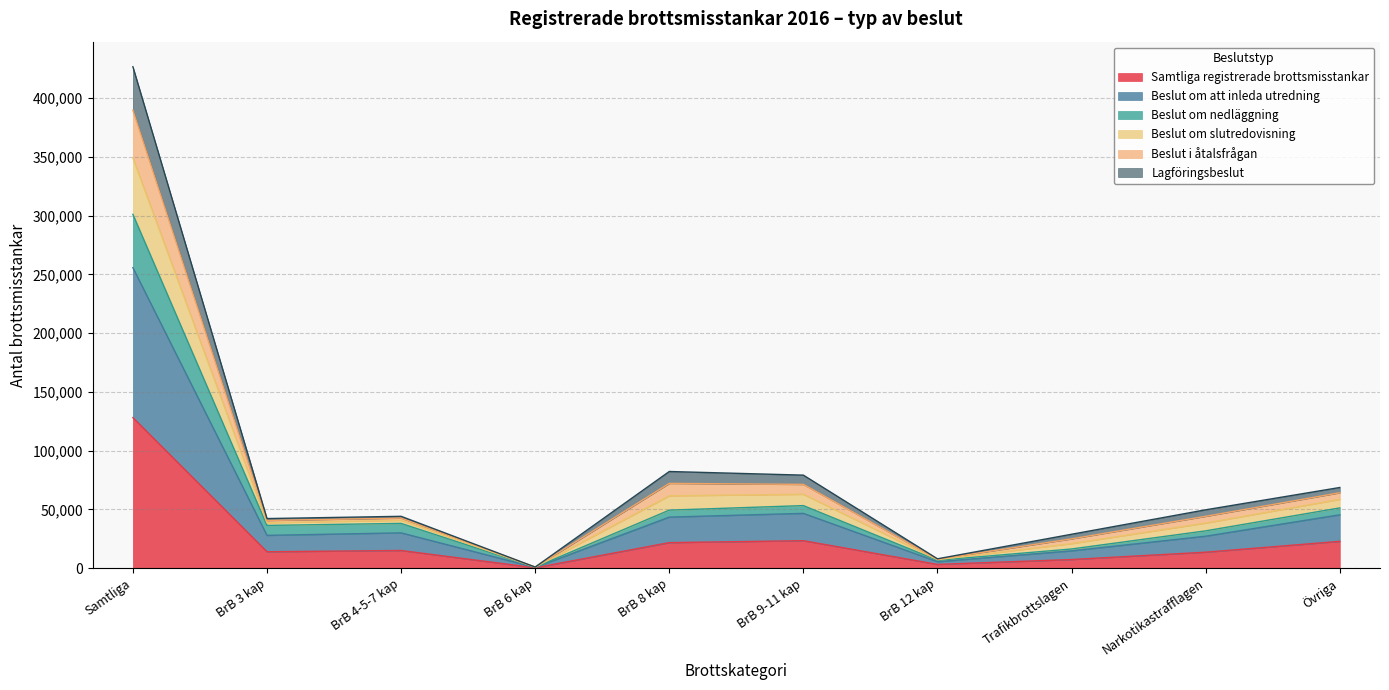

At which category is the sum across all series the highest?

Samtliga